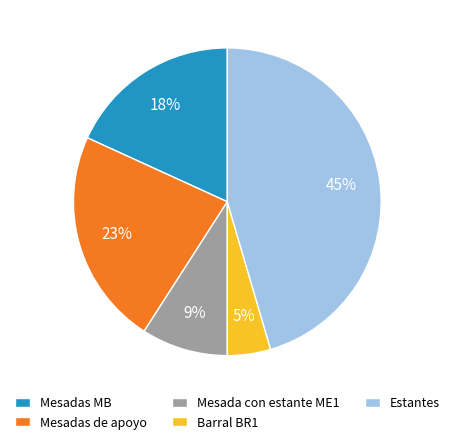

How many segments does this pie chart have?

5